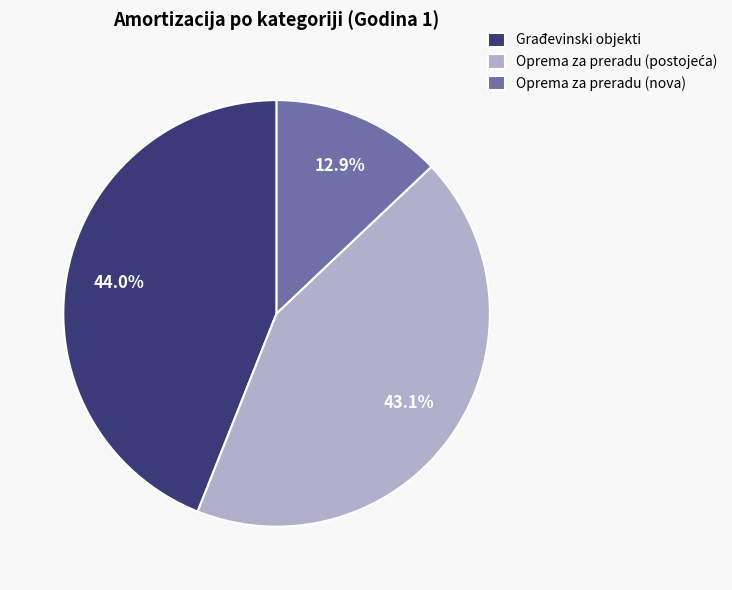

Is Građevinski objekti the majority of the pie?

No